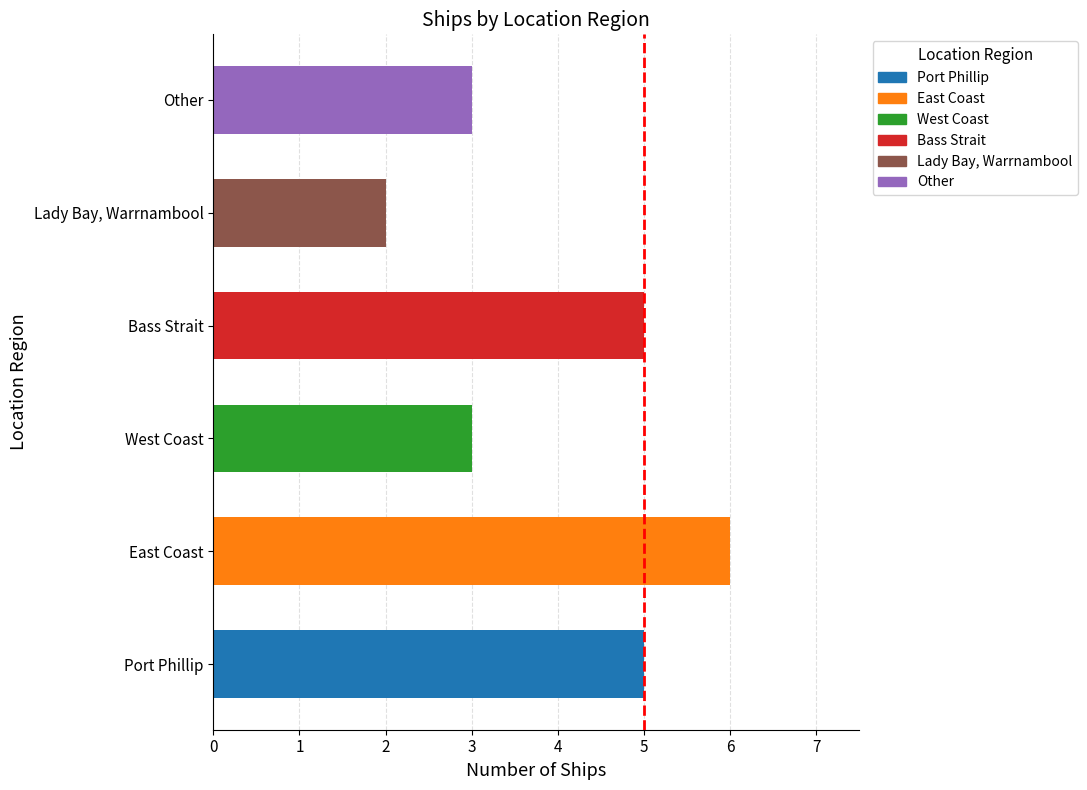

What is the value of the 3rd bar from the left?

3